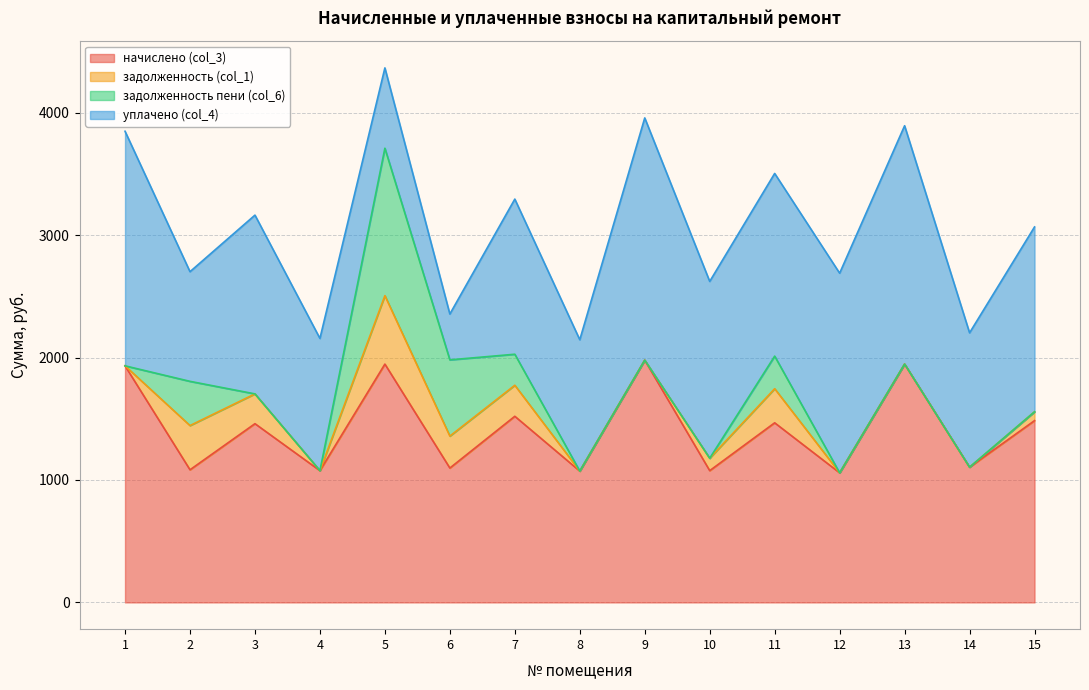

Which series has the largest range (max minus min)?

уплачено (col_4)